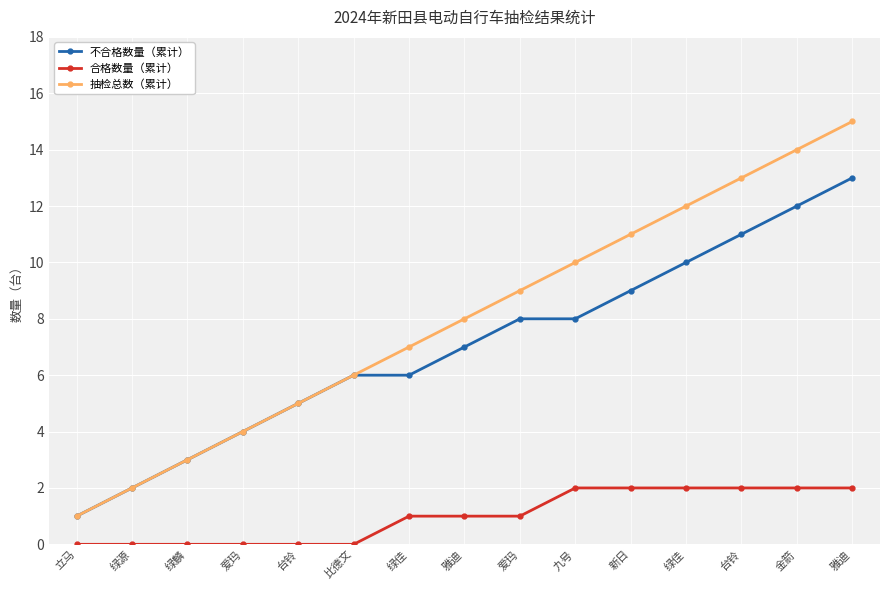

Count the number of categories in the chart.

15